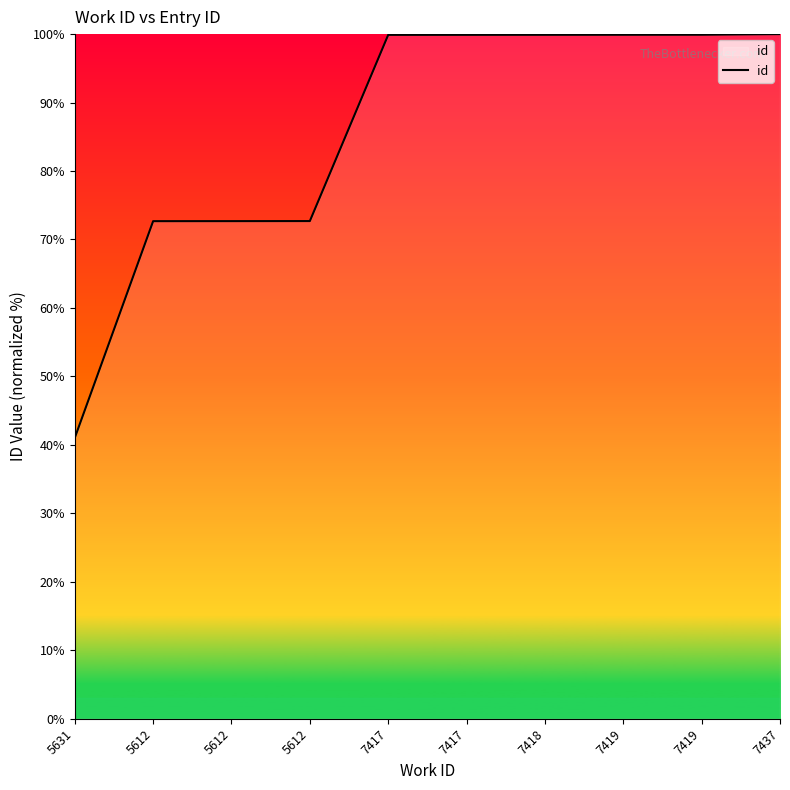

What is the sum of all values?

858.6